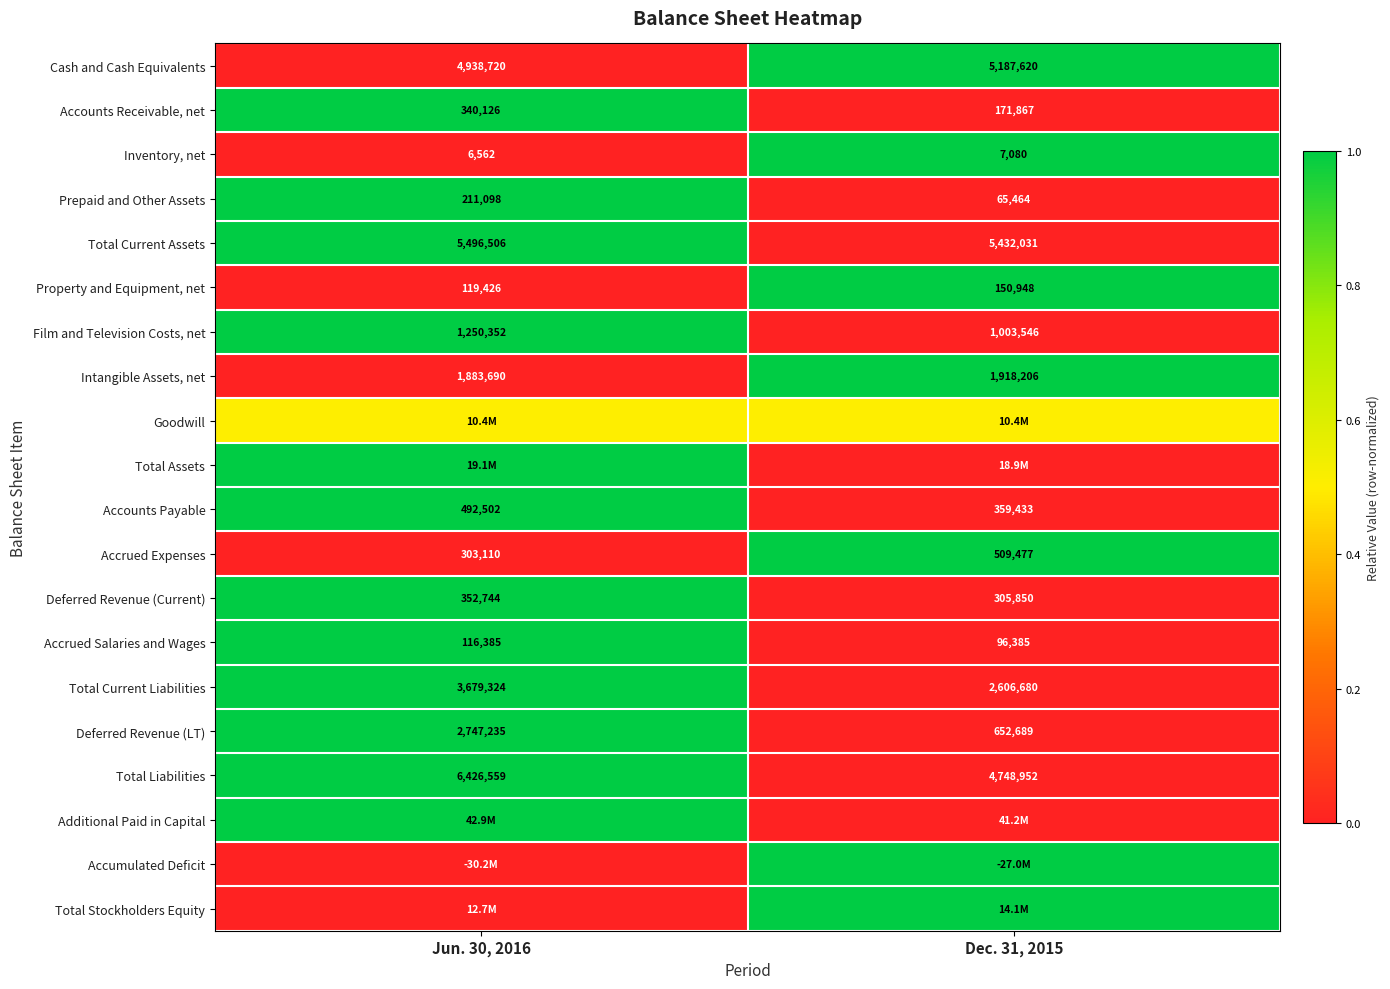

The value of Accounts Payable at Dec. 31, 2015 is 622582.8. True or false?

False